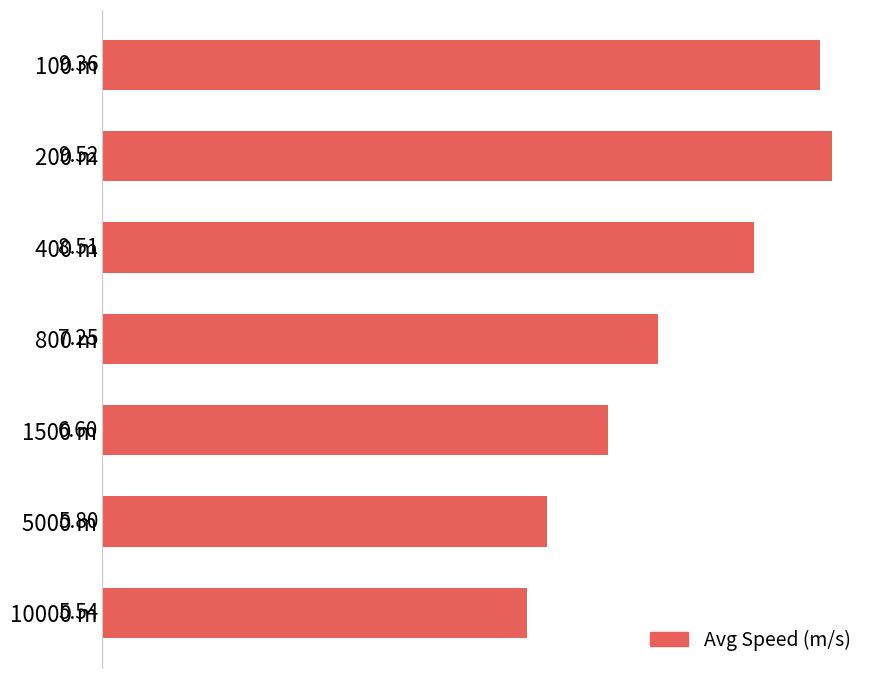

Rank the categories by value from highest to lowest.

200 m, 100 m, 400 m, 800 m, 1500 m, 5000 m, 10000 m